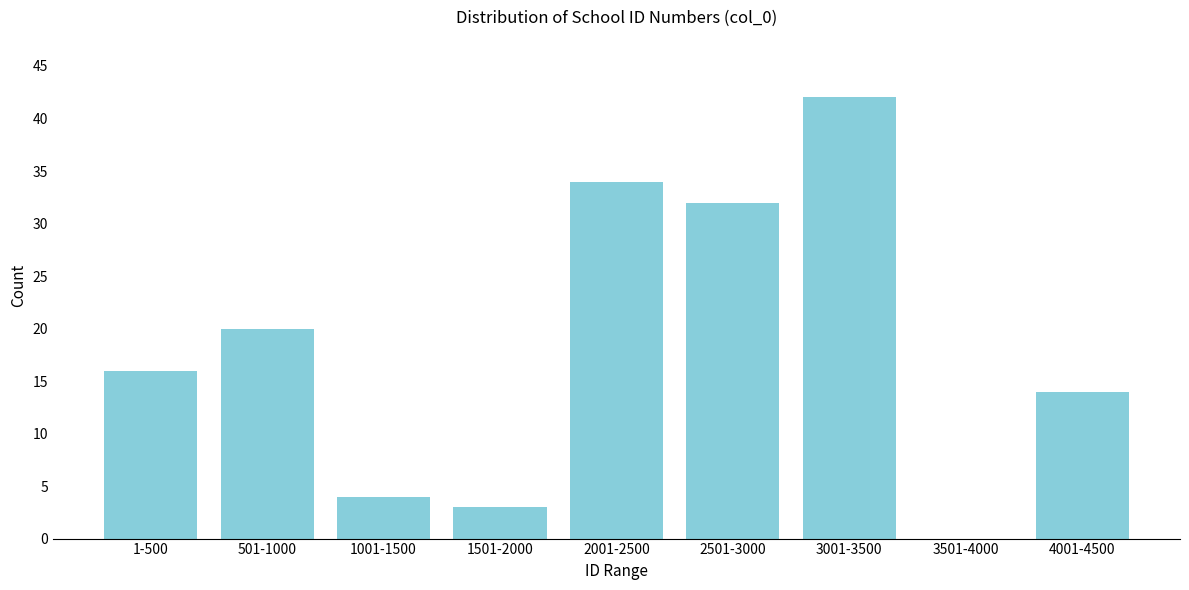

Reading left to right, what are all the values shown in this chart?

1-500=16	501-1000=20	1001-1500=4	1501-2000=3	2001-2500=34	2501-3000=32	3001-3500=42	3501-4000=0	4001-4500=14